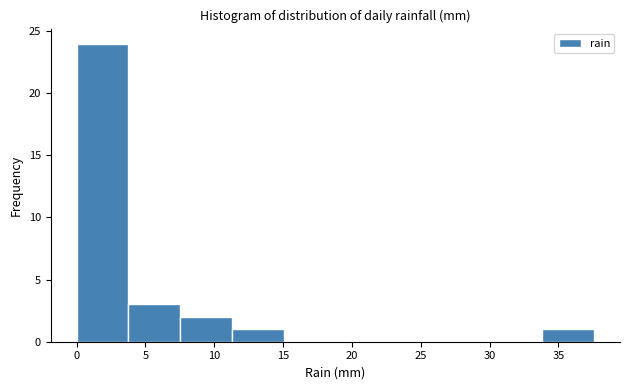

Reading left to right, list every bar in this chart as the range it spans on the x-axis followed by its height. Neither the bar edges nor the heights are printed on the chart, so give them approximately, as read against the axes.

0.0 to 4.0: 24
4.0 to 7.5: 3
7.5 to 11.5: 2
11.5 to 15.0: 1
15.0 to 19.0: 0
19.0 to 22.5: 0
22.5 to 26.5: 0
26.5 to 30.0: 0
30.0 to 34.0: 0
34.0 to 37.5: 1